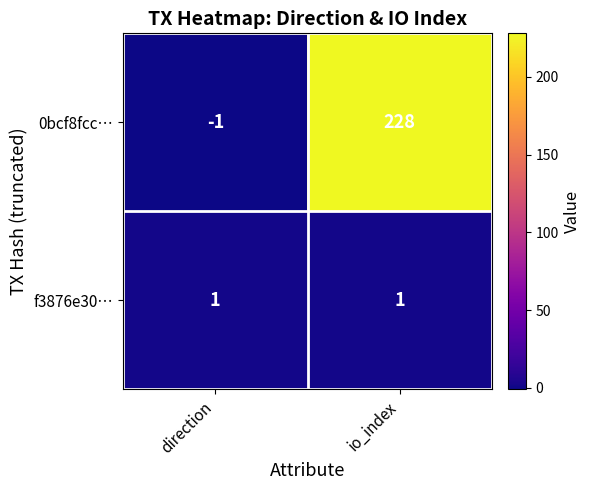

At which category is the sum across all series the highest?

io_index